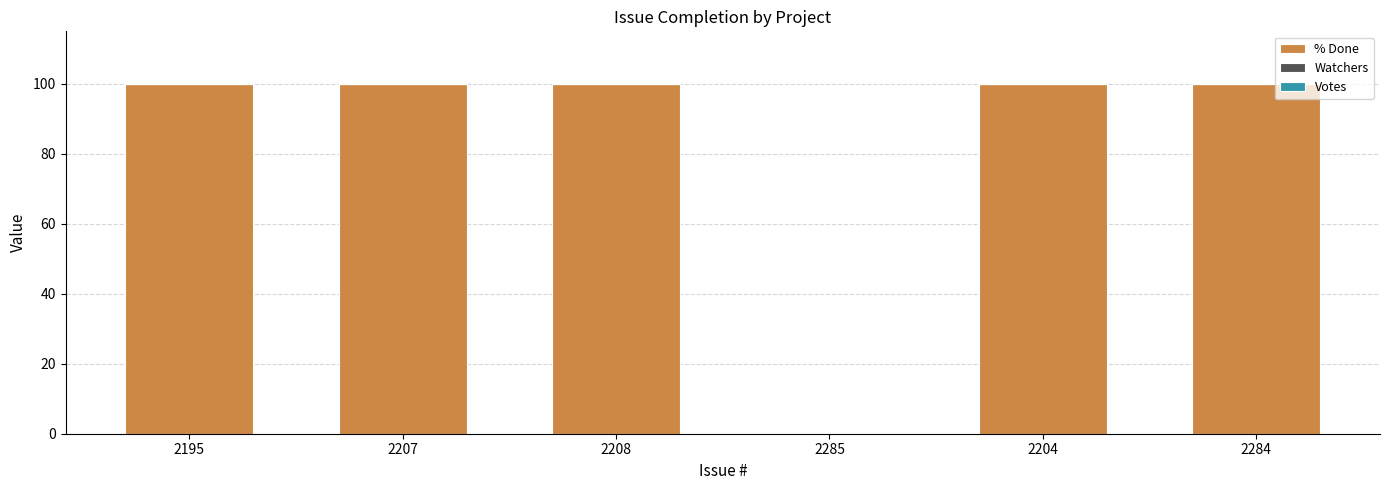

Reading left to right, transcribe all the data shown in this chart.

2195=100	2207=100	2208=100	2285=0	2204=100	2284=100